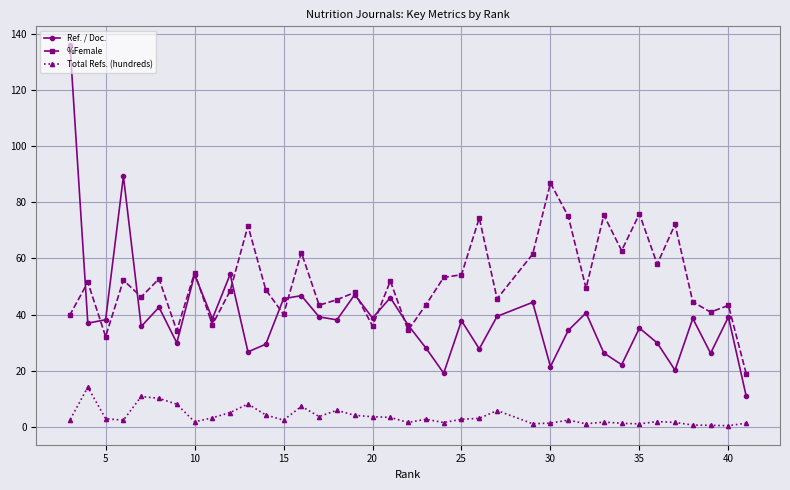

True or false: Total Refs. (hundreds) and %Female cross at least once.

False